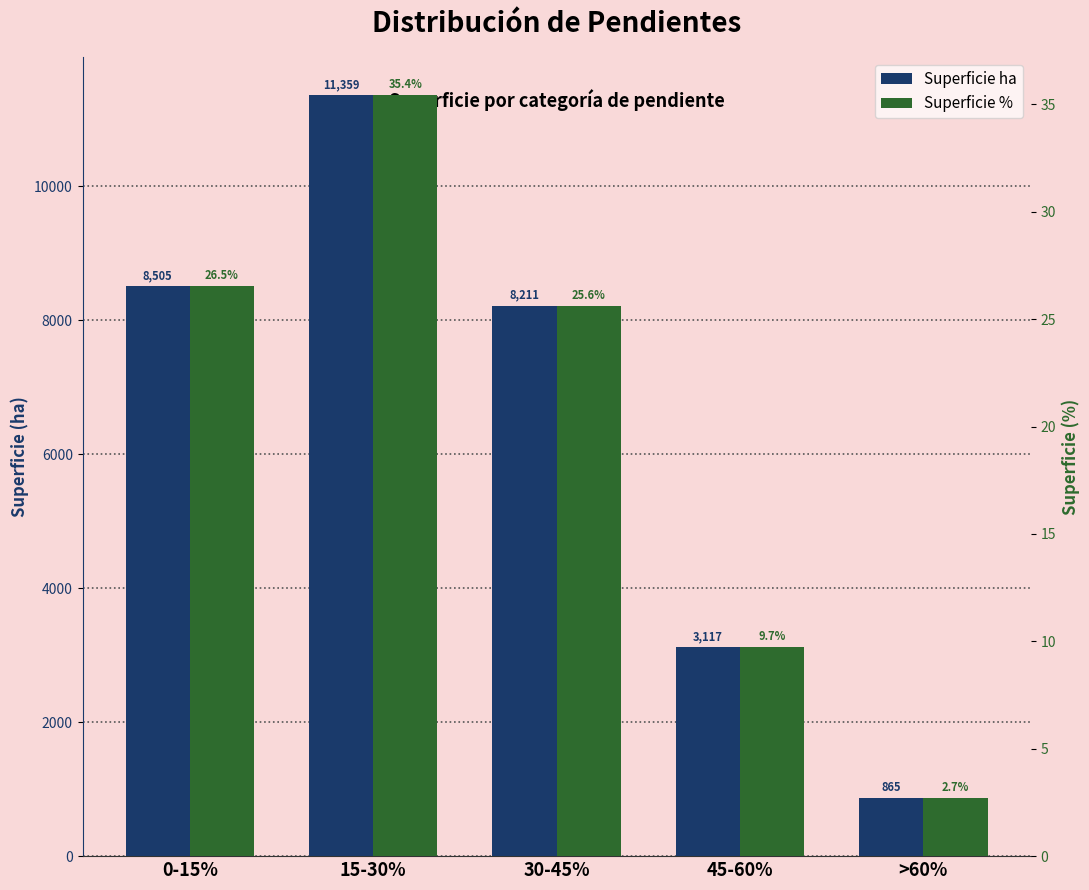

What is the label of the 2nd bar from the right?

45-60%